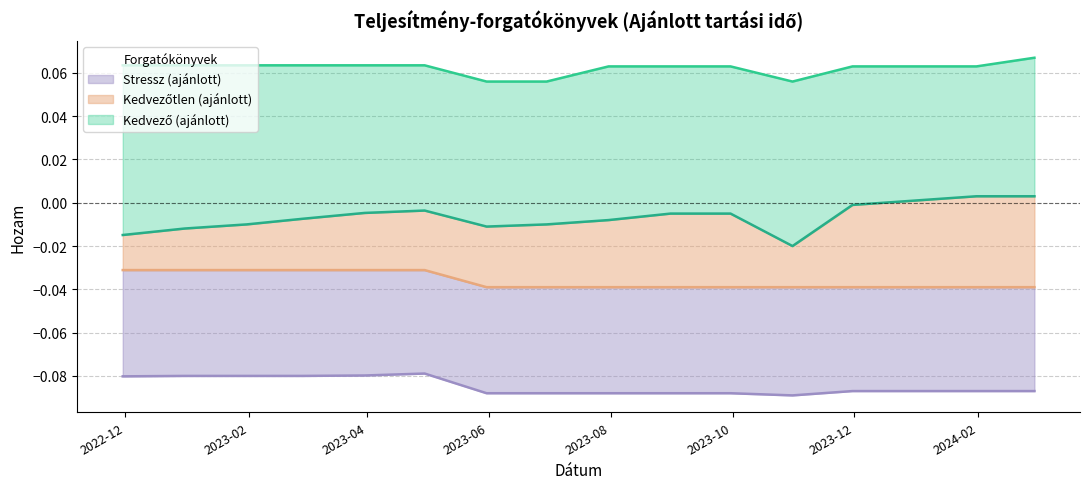

Does the chart display data point markers on the line(s)?

No